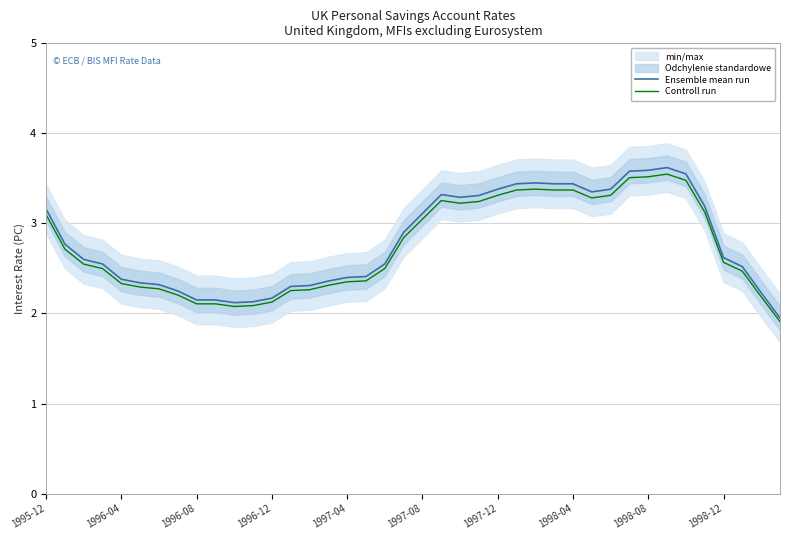

How many values in the Ensemble mean run series are below 2?

1